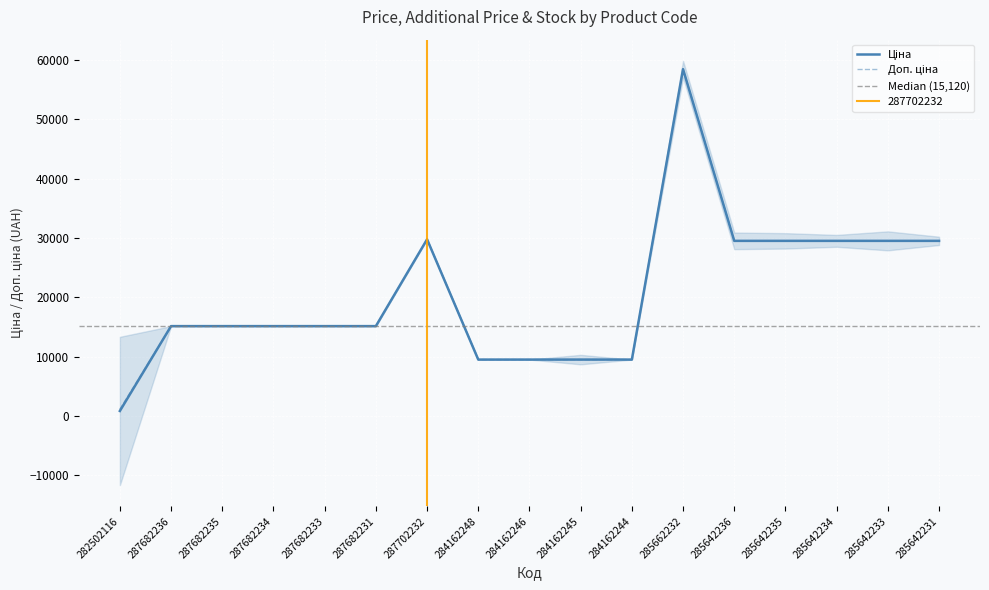

What is the label of the 2nd point from the left?

287682236